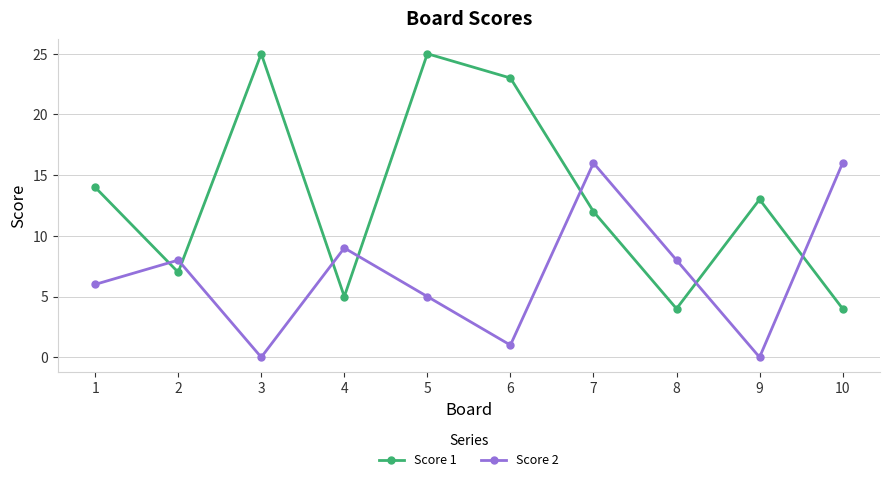

What are all the series names shown in the legend?

Score 1, Score 2